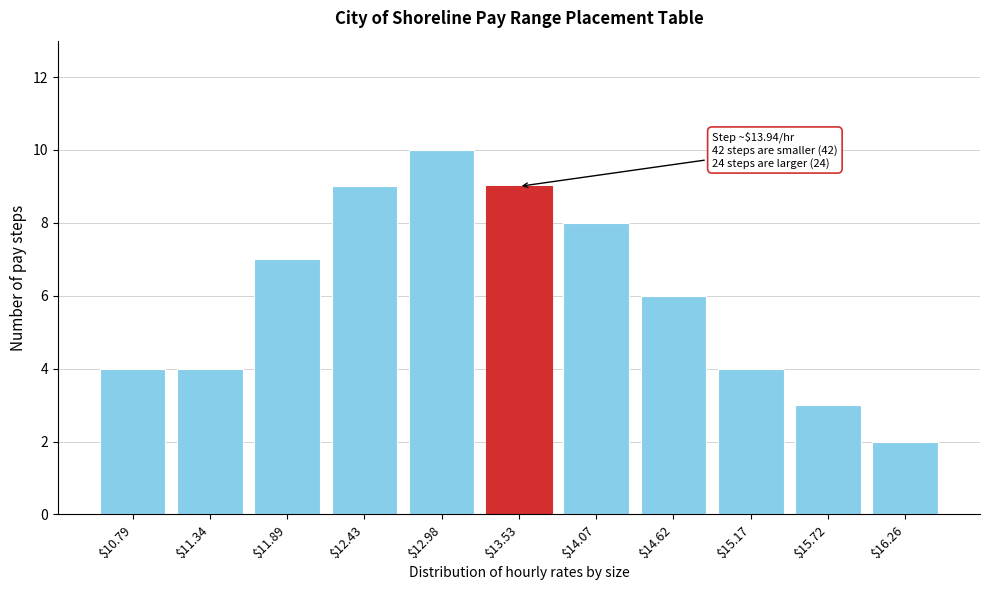

Reading left to right, list all the values displayed in this chart.

4	4	7	9	10	9	8	6	4	3	2